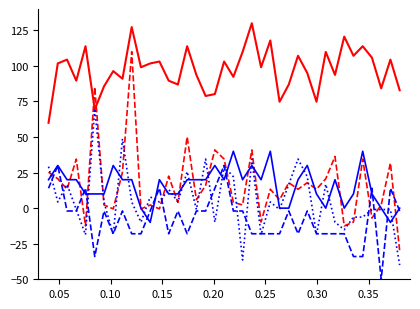

What is the minimum value shown in the chart?

-50.0